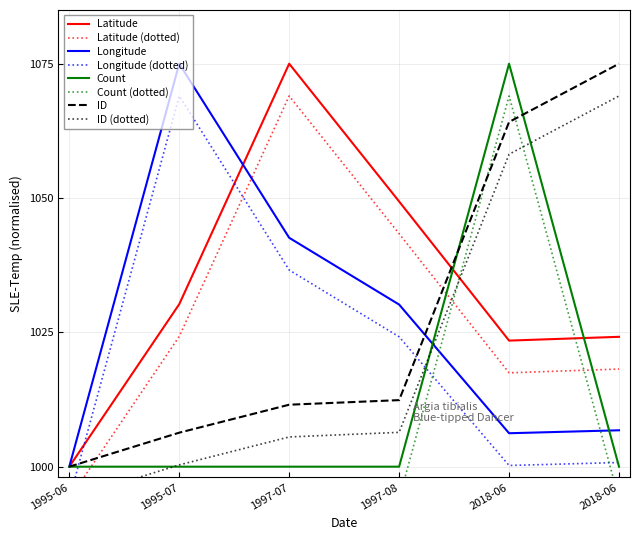

How many data points does each series have?

6